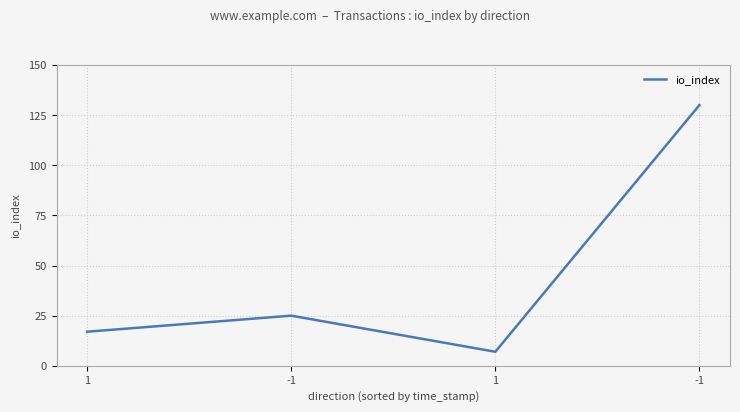

How many values are below 25?

2